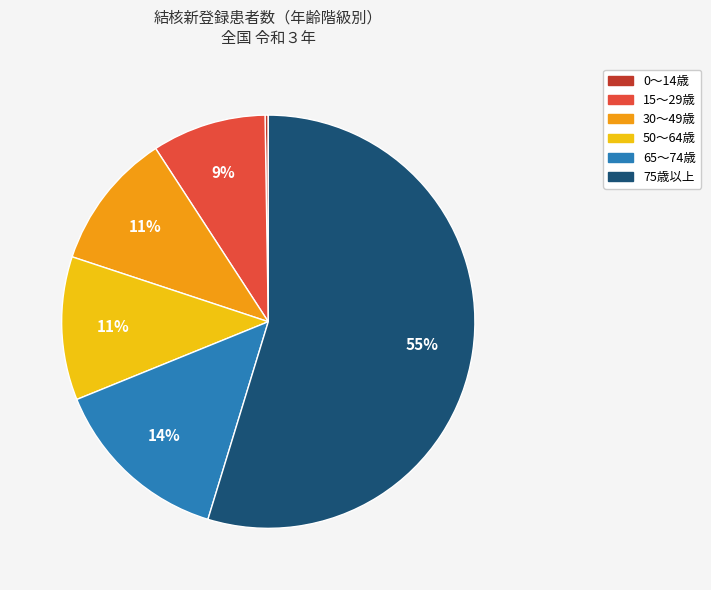

To the nearest percent, what is the average slice percentage?

17%